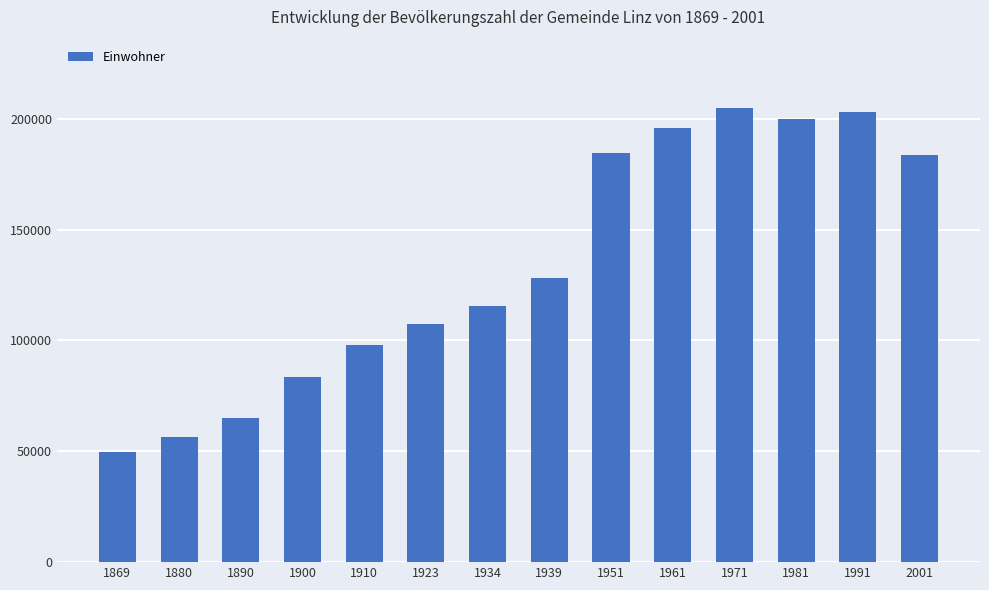

Count the number of categories in the chart.

14